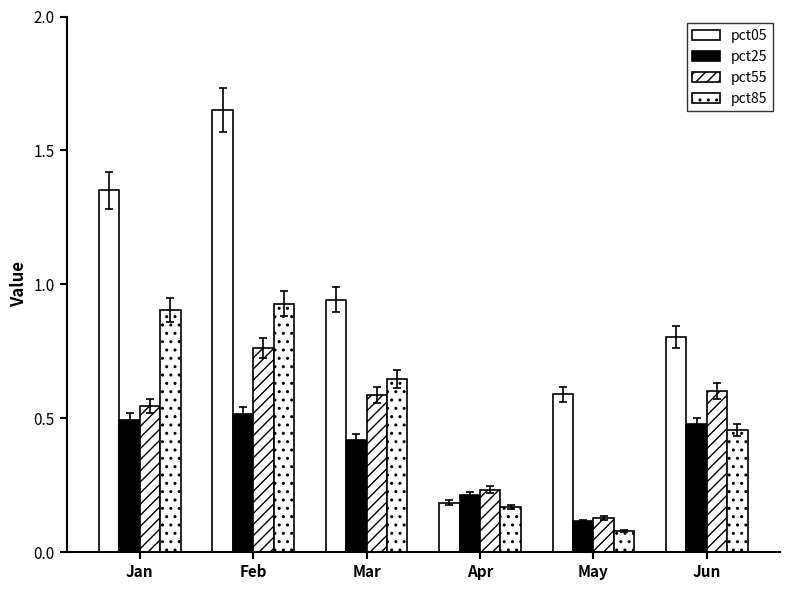

Count the number of categories in the chart.

6